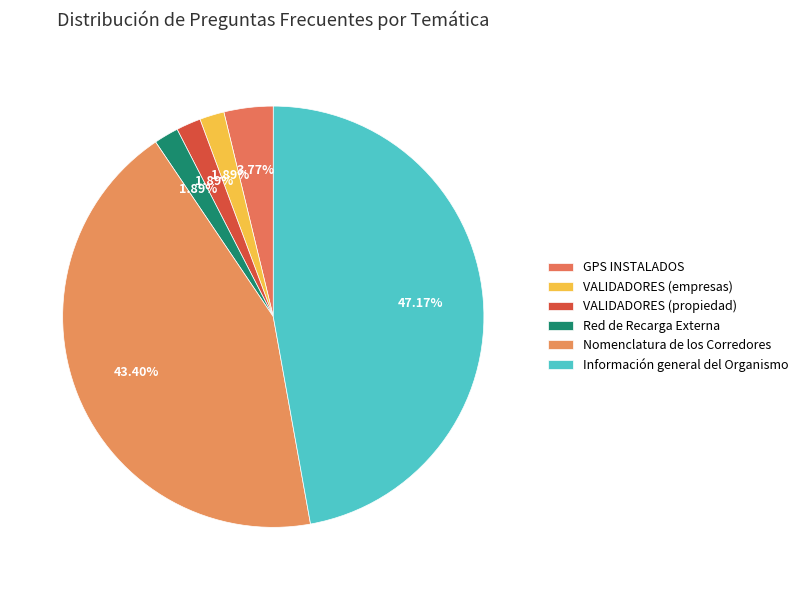

Rank the categories by value from lowest to highest.

VALIDADORES (empresas), VALIDADORES (propiedad), Red de Recarga Externa, GPS INSTALADOS, Nomenclatura de los Corredores, Información general del Organismo